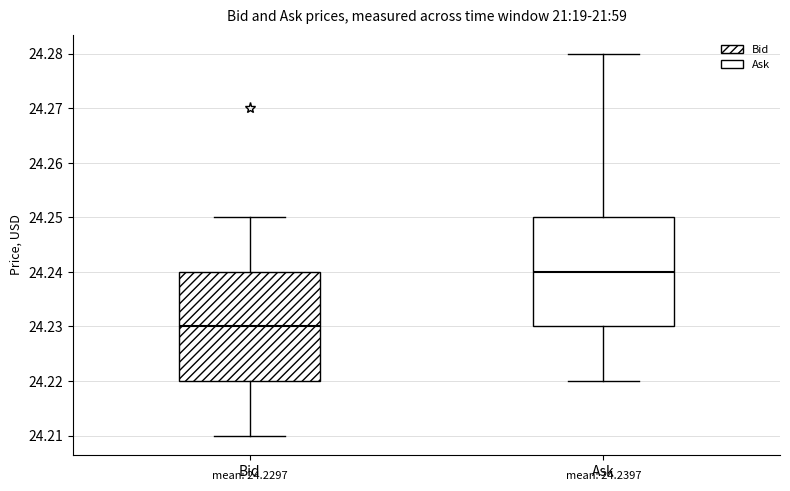

Which box's median line is the highest?

Ask